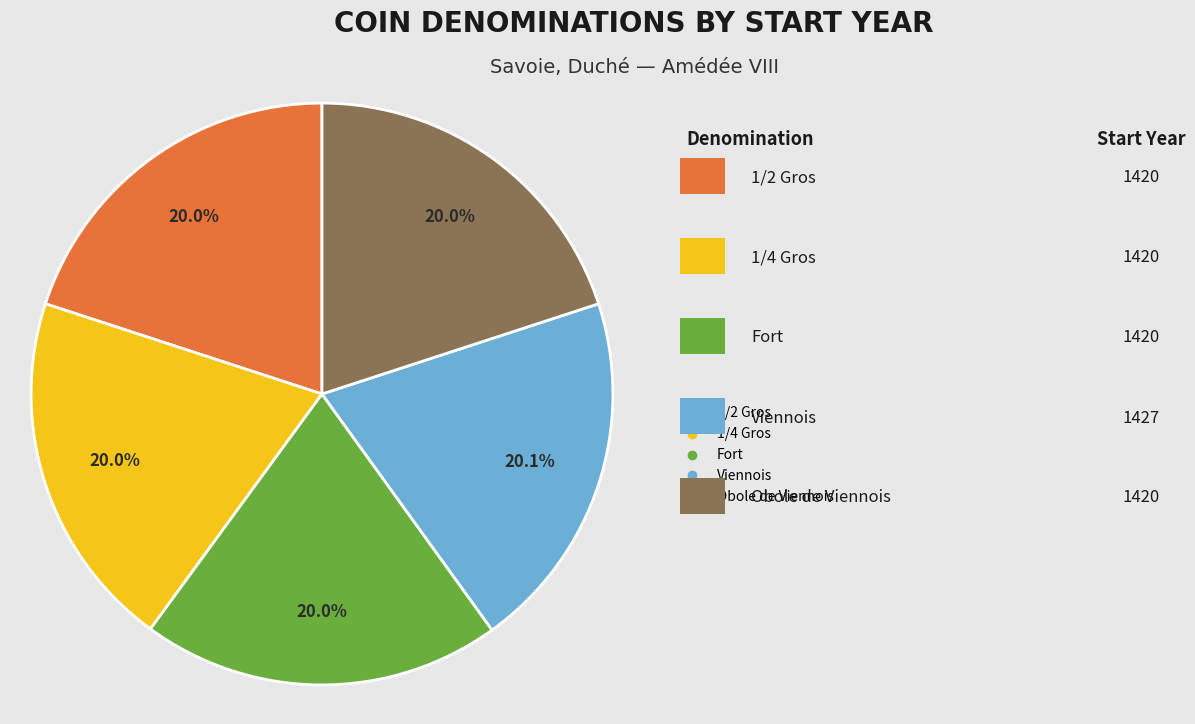

Does any single category account for the majority?

No